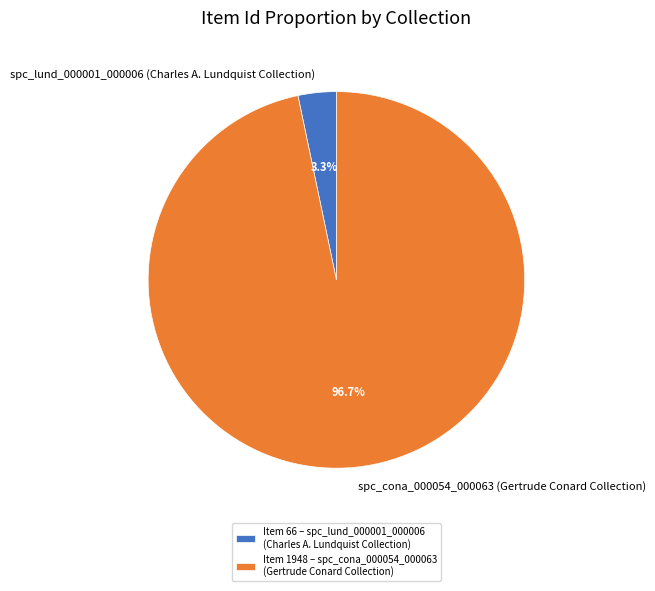

To the nearest percent, what percentage of the pie is spc_cona_000054_000063 (Gertrude Conard Collection)?

97%